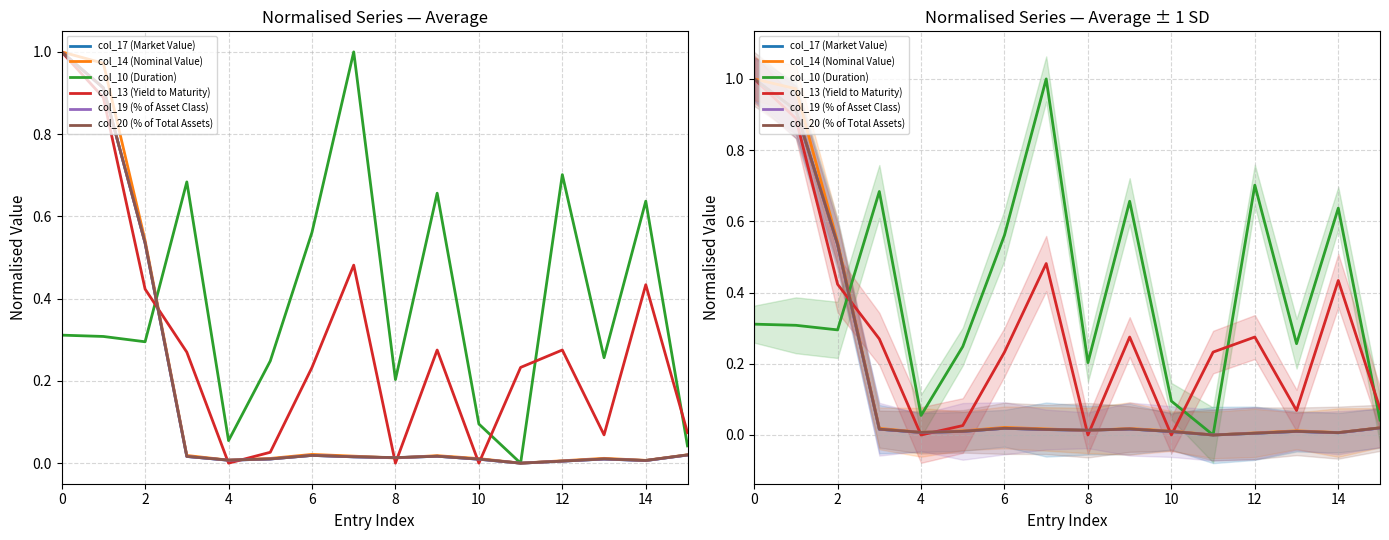

Is it true that col_19 (% of Asset Class) equals 0.0 at 6?

True